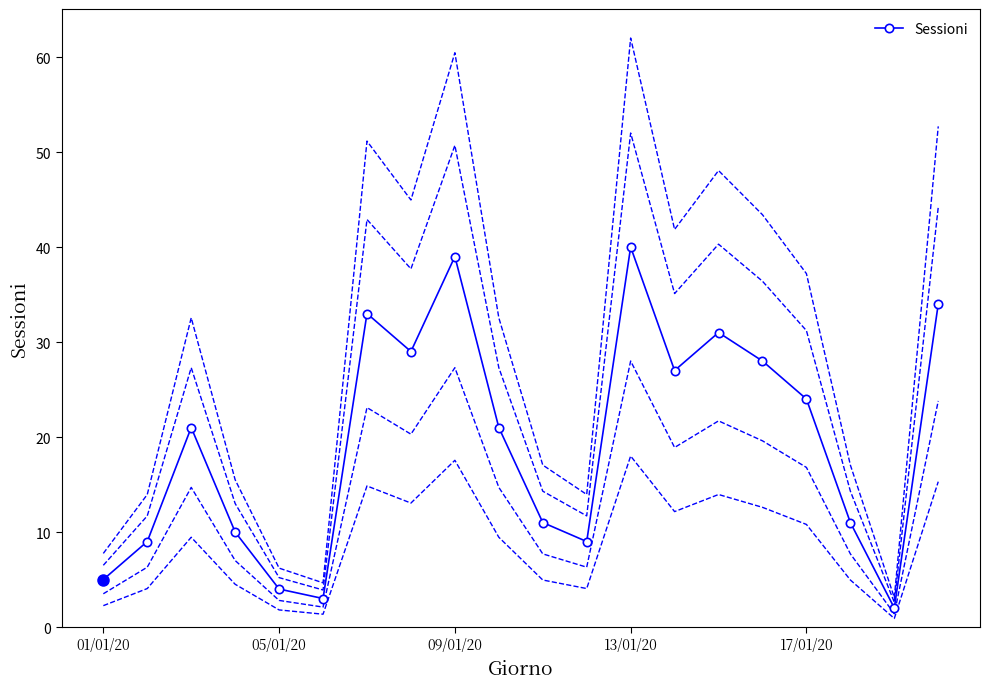

Is it true that the value at 15 is 12?

False